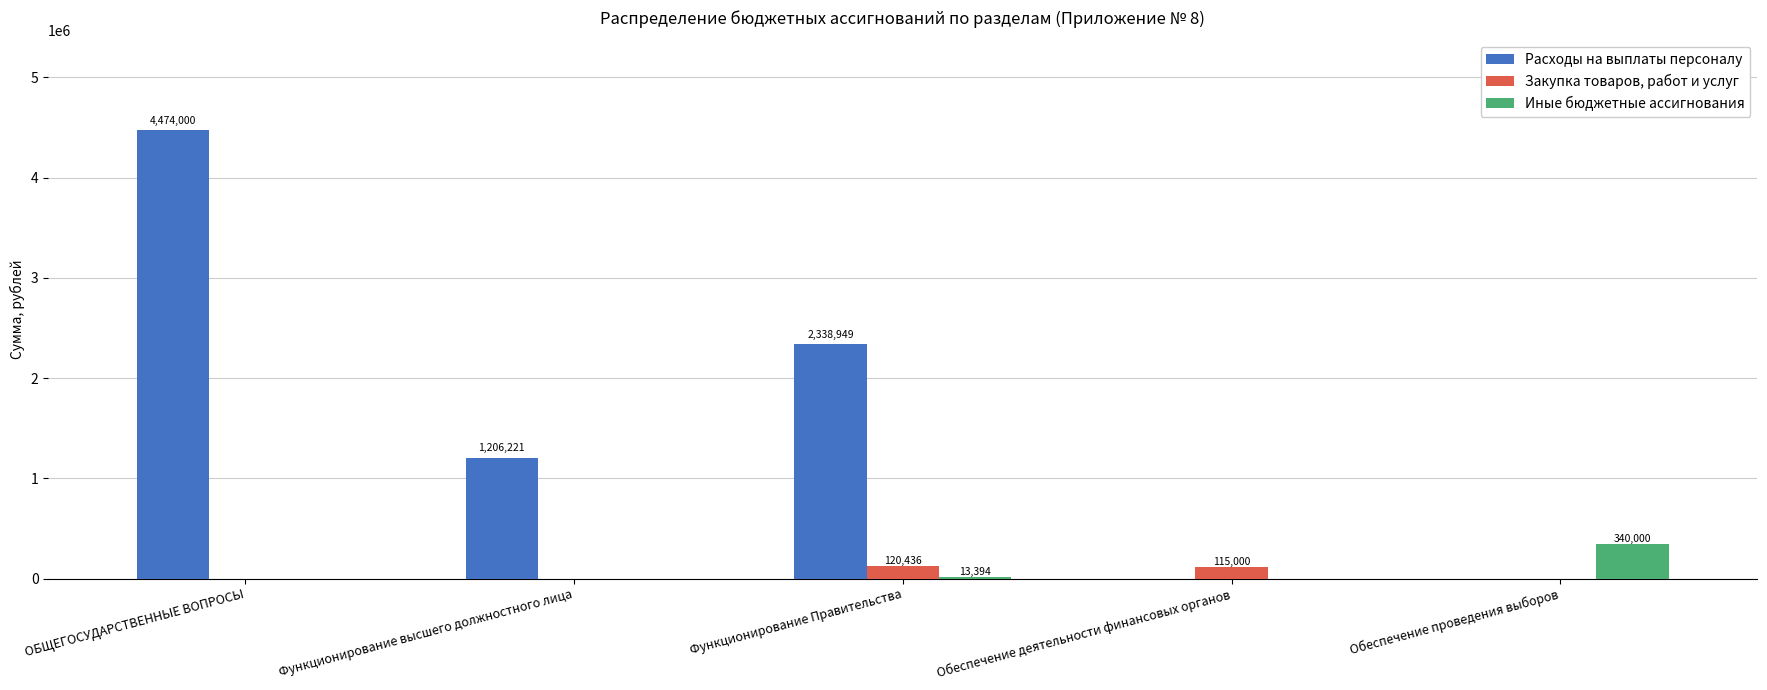

What are all the series names shown in the legend?

Расходы на выплаты персоналу, Закупка товаров, работ и услуг, Иные бюджетные ассигнования